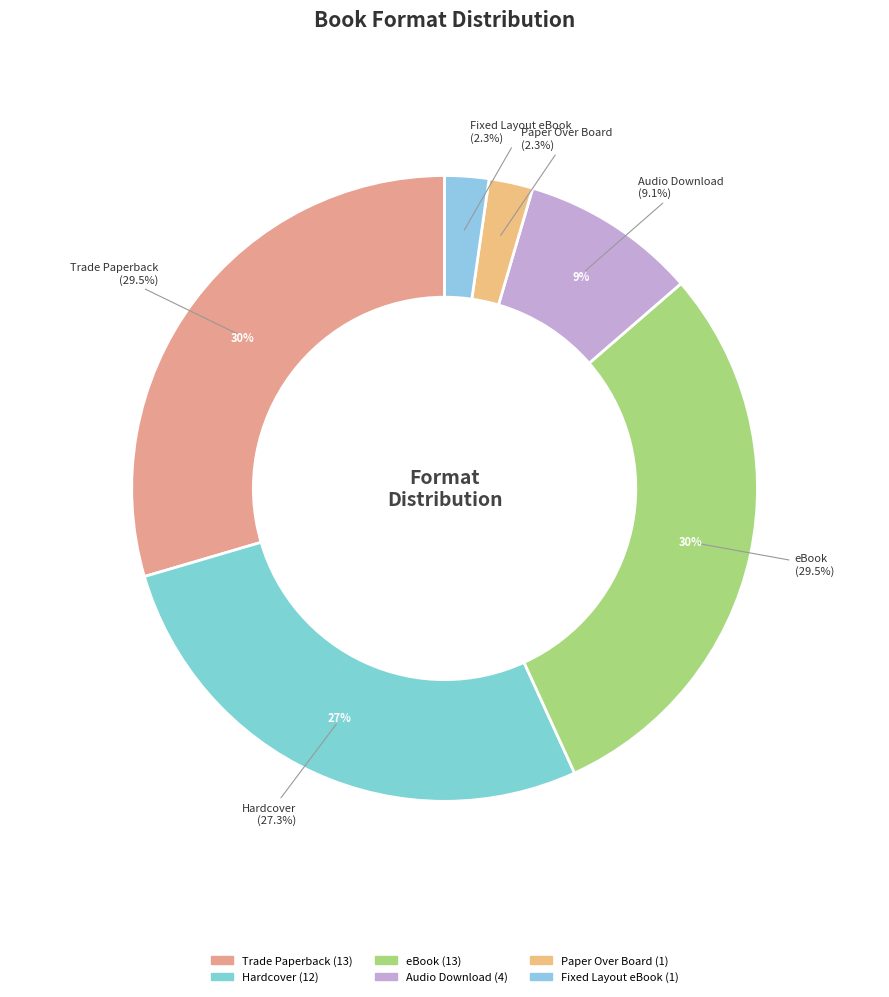

Approximately how many times larger is the value at Paper Over Board compared to Fixed Layout eBook?

1.0